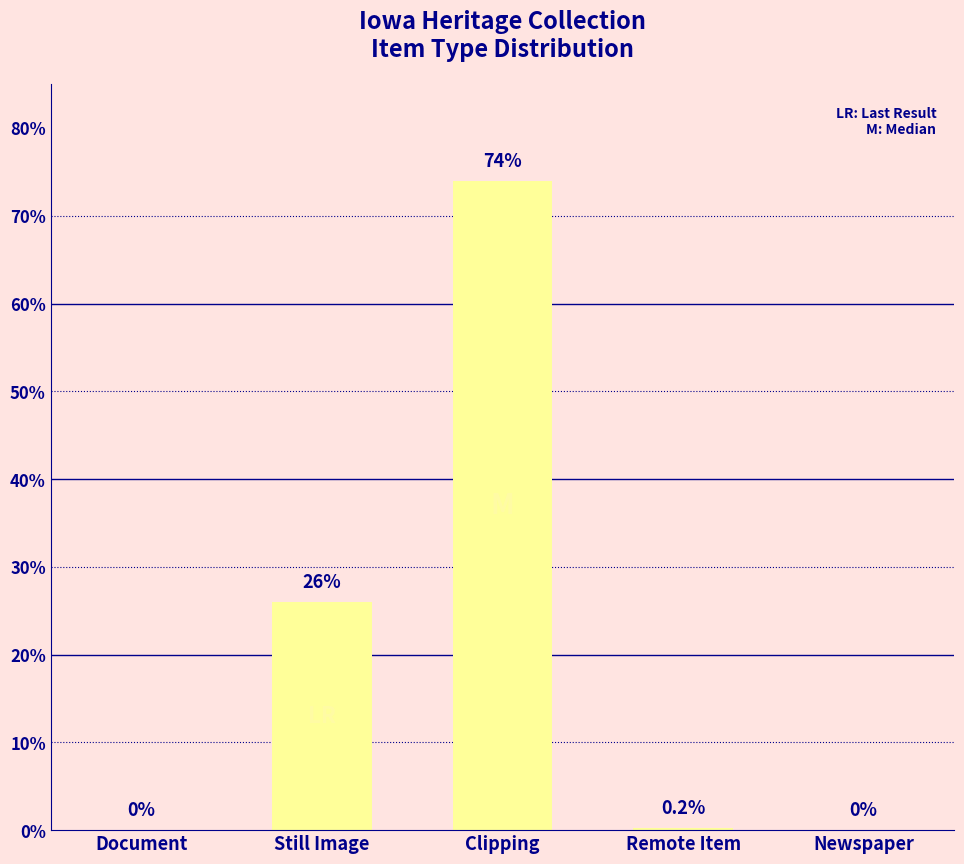

Reading right to left, transcribe all the data shown in this chart.

0.0	0.2	74.0	26.0	0.0